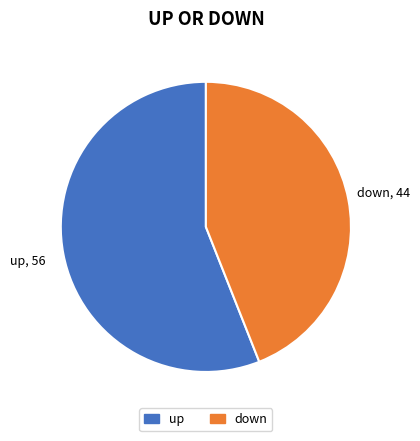

What is the ratio of the value at up to the value at down?

1.3